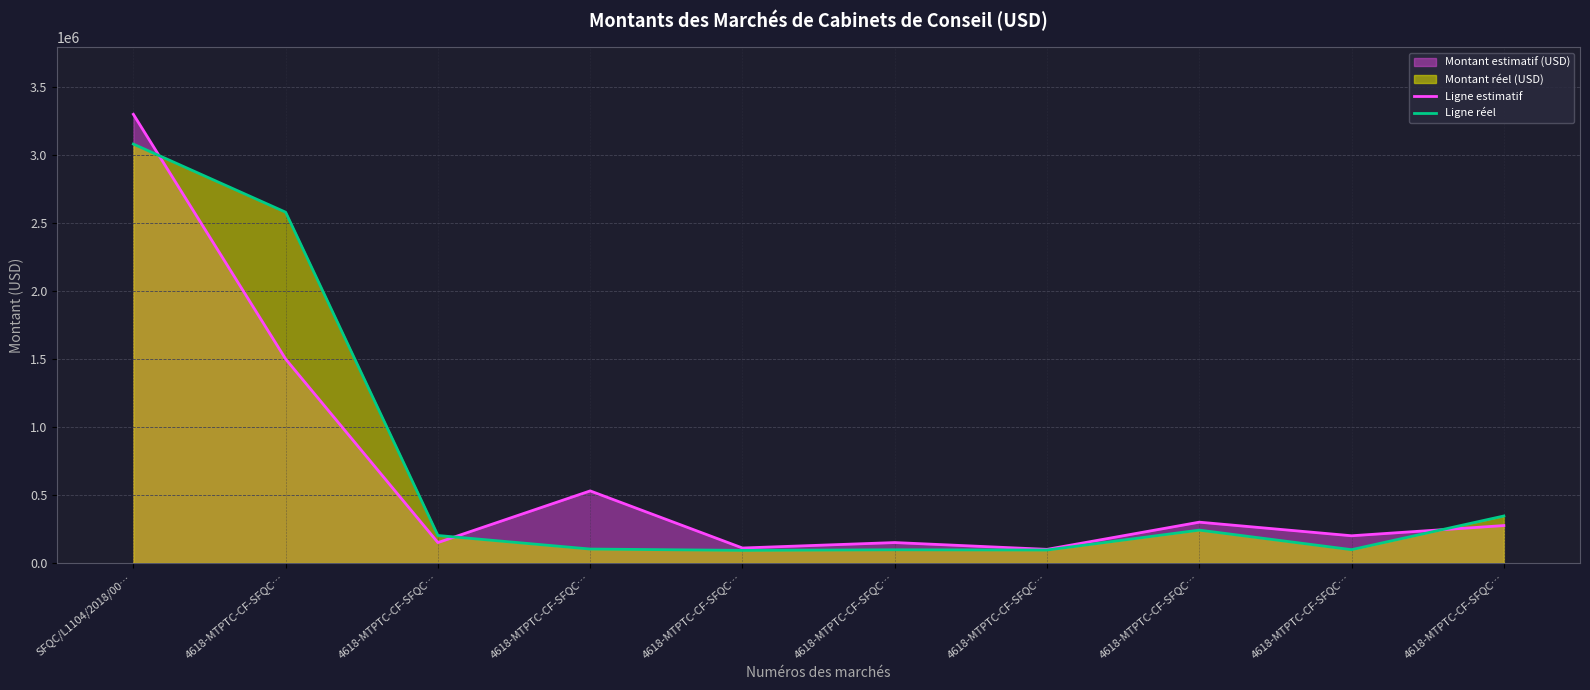

Reading left to right, extract all data points from this chart.

Ligne estimatif: SFQC/L1104/2018/00…=3300000.0	4618-MTPTC-CF-SFQC…=1500000.0	4618-MTPTC-CF-SFQC…=150000.0	4618-MTPTC-CF-SFQC…=530000.0	4618-MTPTC-CF-SFQC…=110000.0	4618-MTPTC-CF-SFQC…=150000.0	4618-MTPTC-CF-SFQC…=100000.0	4618-MTPTC-CF-SFQC…=300000.0	4618-MTPTC-CF-SFQC…=200000.0	4618-MTPTC-CF-SFQC…=275000.0
Ligne réel: SFQC/L1104/2018/00…=3081086.2	4618-MTPTC-CF-SFQC…=2580000.0	4618-MTPTC-CF-SFQC…=201978.4	4618-MTPTC-CF-SFQC…=102325.2	4618-MTPTC-CF-SFQC…=92524.5	4618-MTPTC-CF-SFQC…=96902.3	4618-MTPTC-CF-SFQC…=95000.6	4618-MTPTC-CF-SFQC…=241558.6	4618-MTPTC-CF-SFQC…=97750.0	4618-MTPTC-CF-SFQC…=345471.8